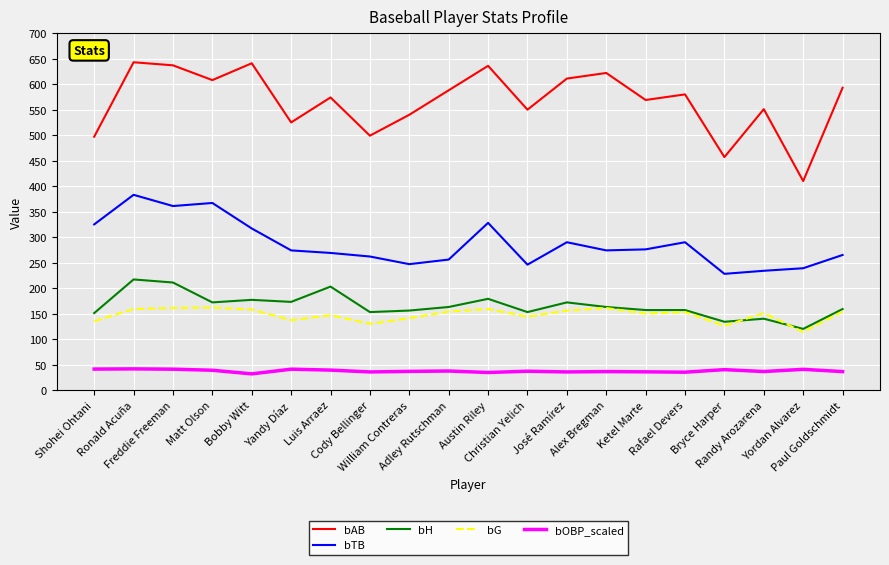

True or false: bG and bTB cross at least once.

False